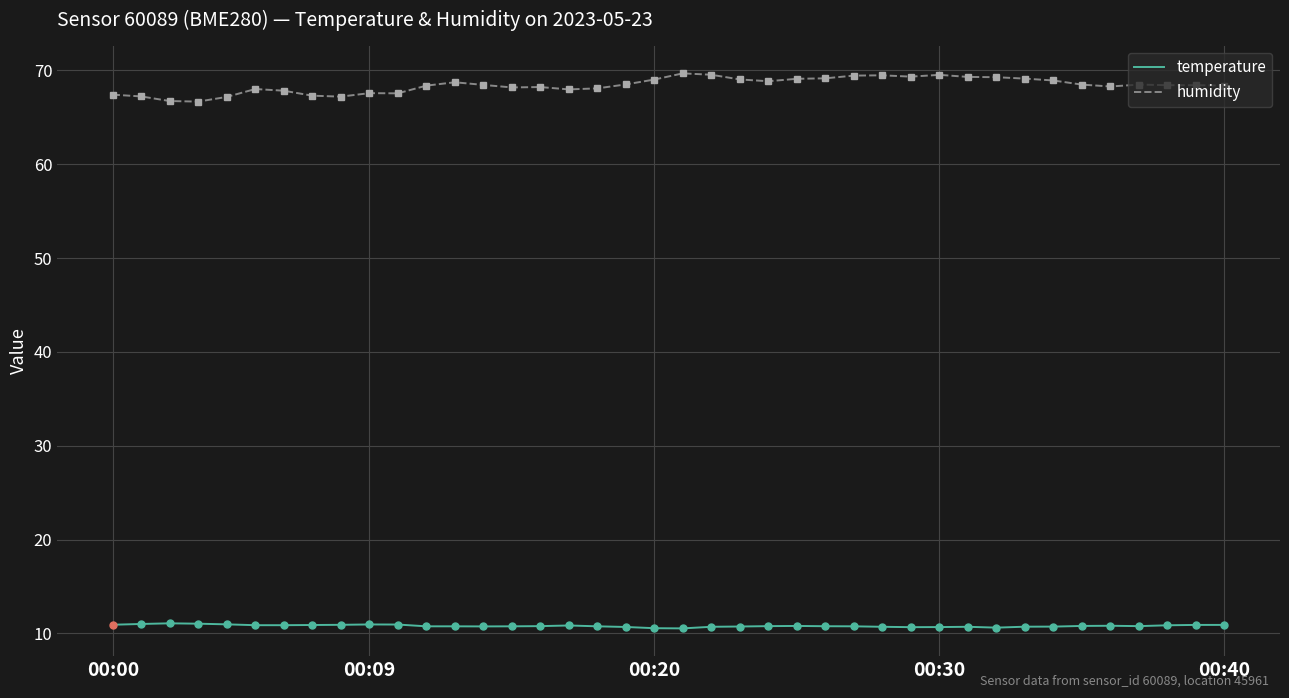

Which series has the largest total across all categories?

humidity